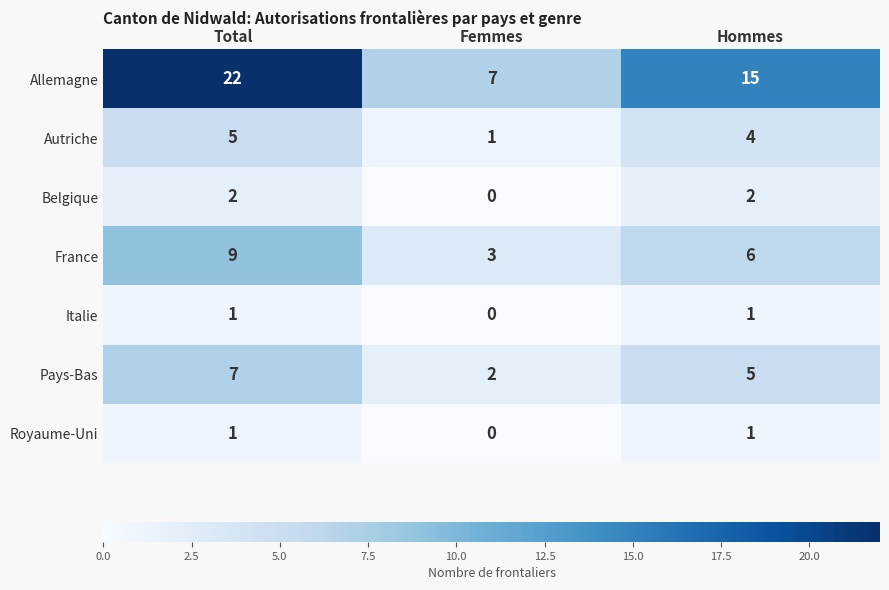

Between Total and Femmes, which series saw the biggest shift?

Allemagne